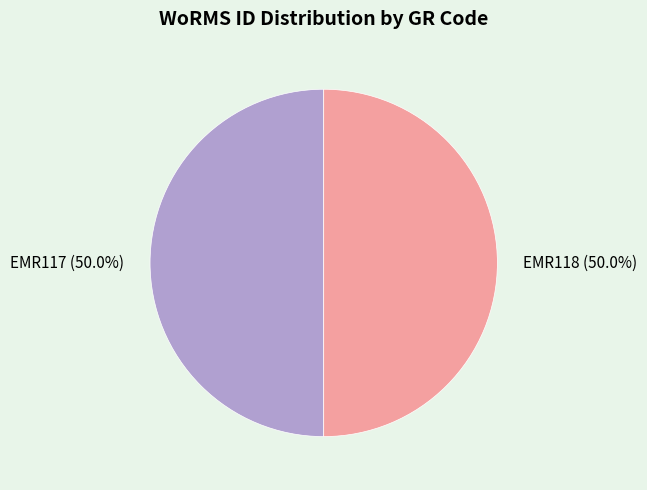

What portion of the pie excludes EMR117?

50.0%